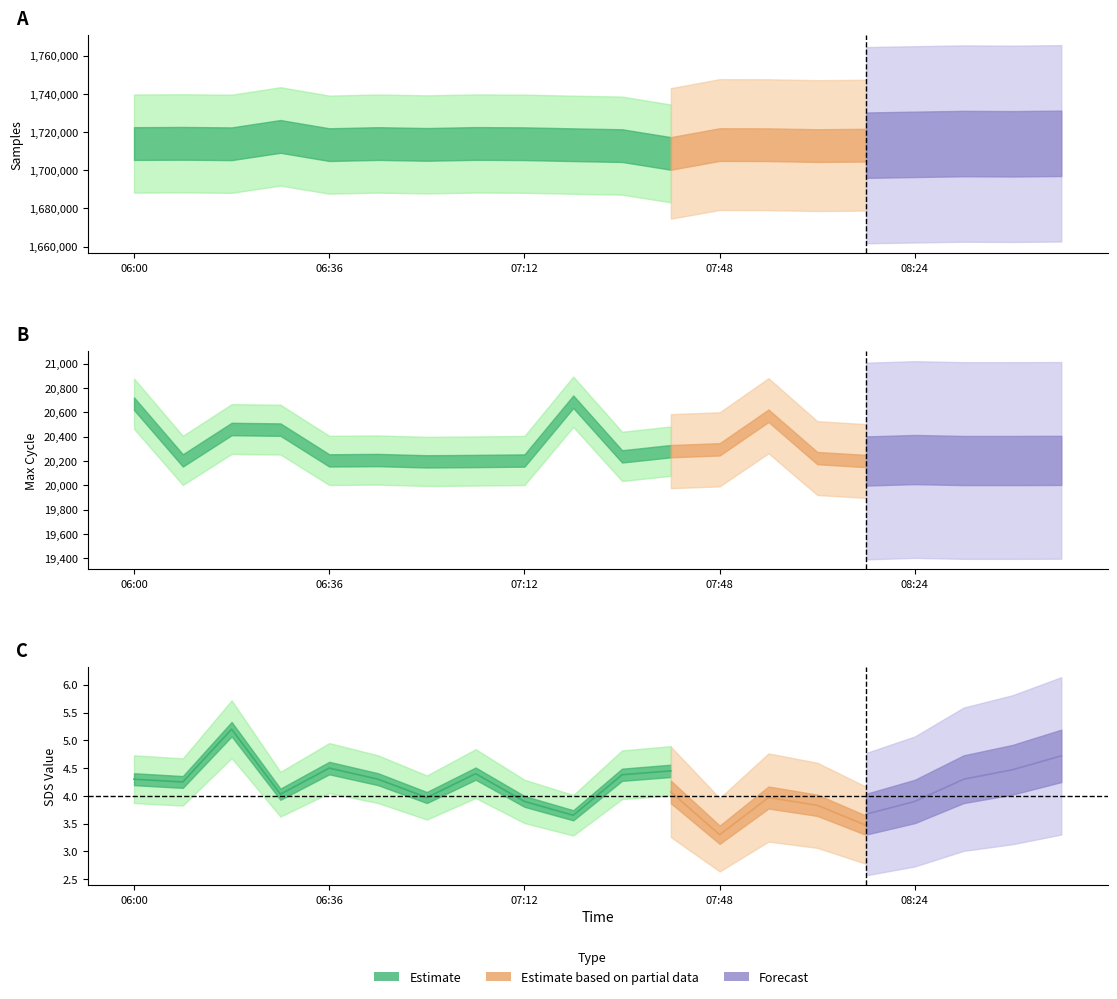

True or false: Temp has a value of 2.4 at 08:33.

False